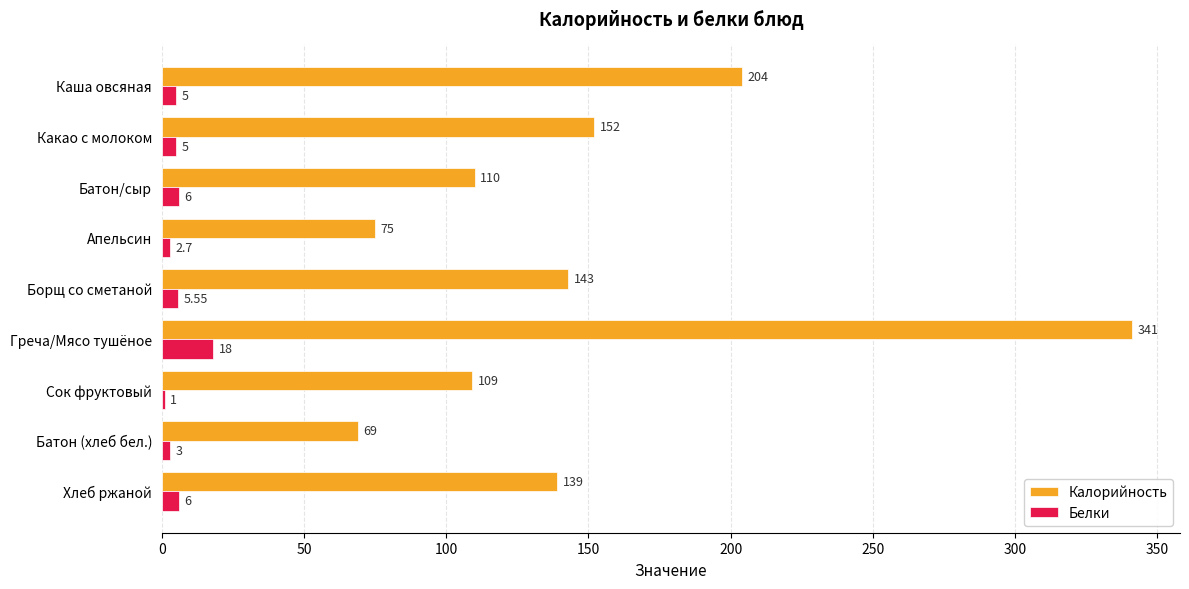

At which category is the sum across all series the highest?

Греча/Мясо тушёное